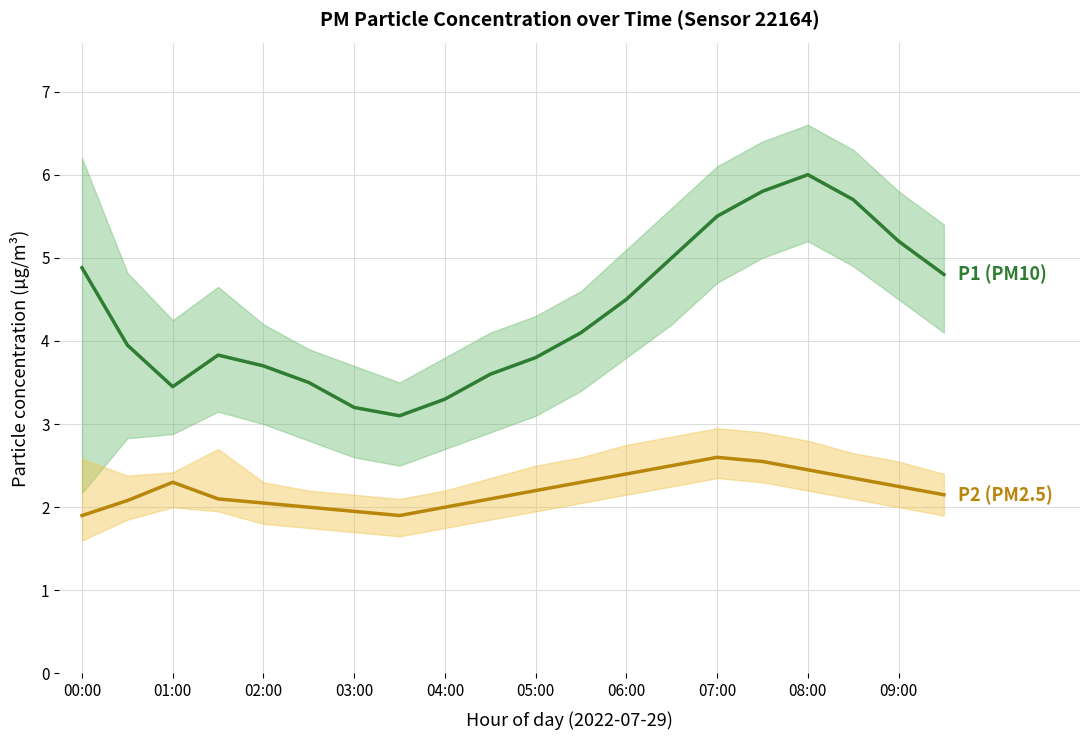

True or false: P2 (PM2.5) has more than 0 points higher than both neighbors.

True